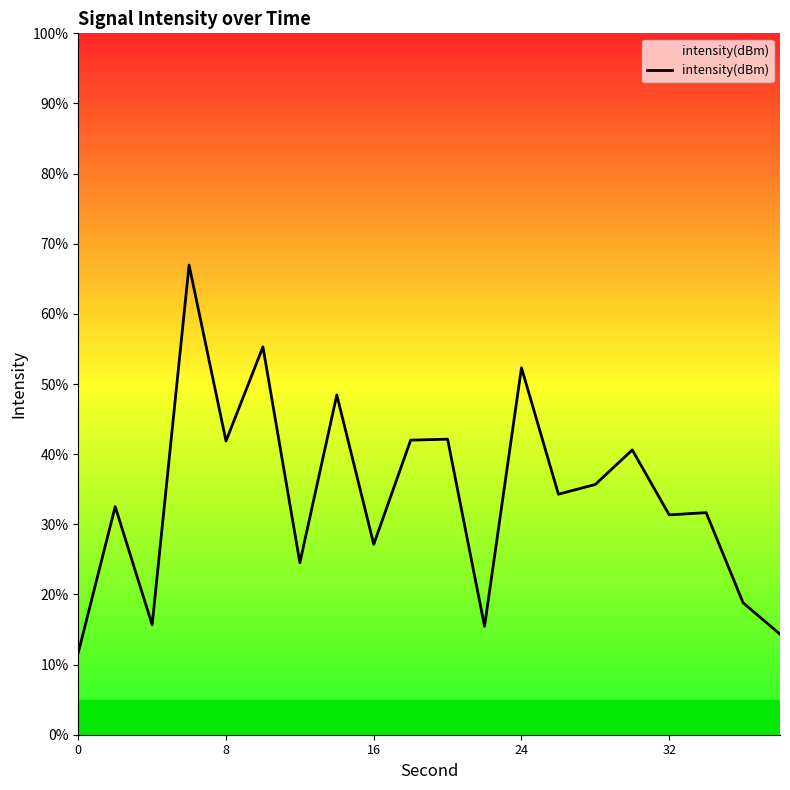

Count the number of values greater than 34.

10